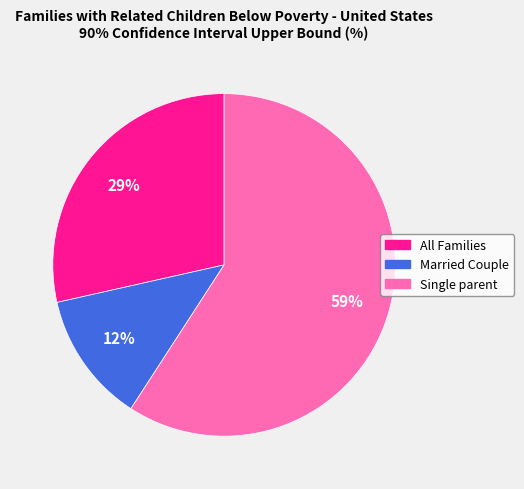

Between Married Couple and All Families, which is larger?

All Families